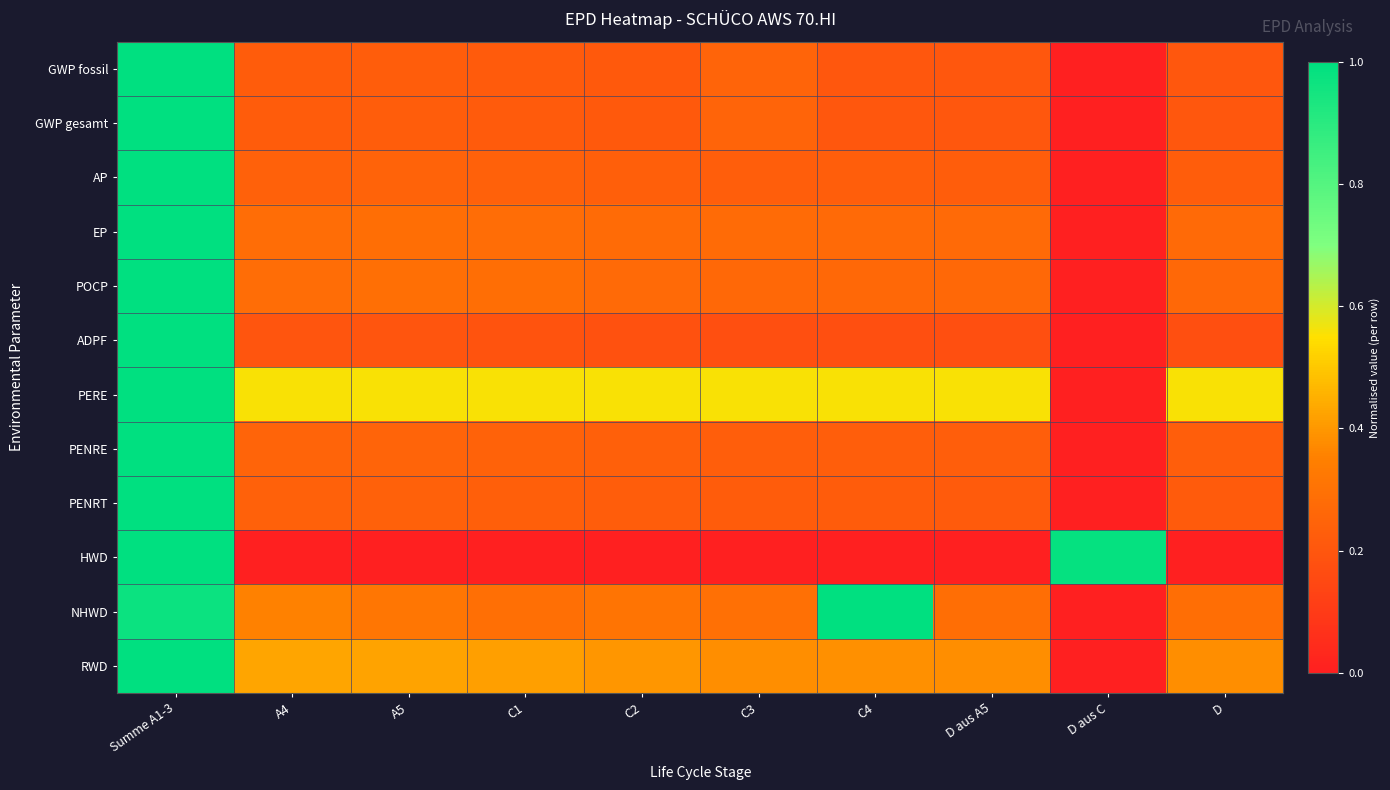

At which category is the sum across all series the highest?

Summe A1-3